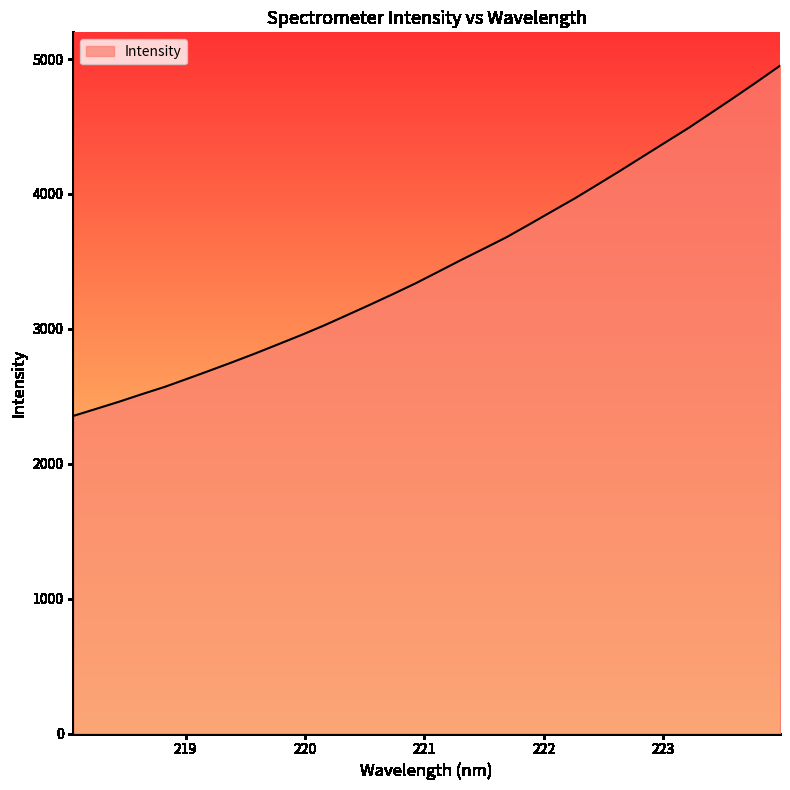

What is the smallest value displayed?

2354.4